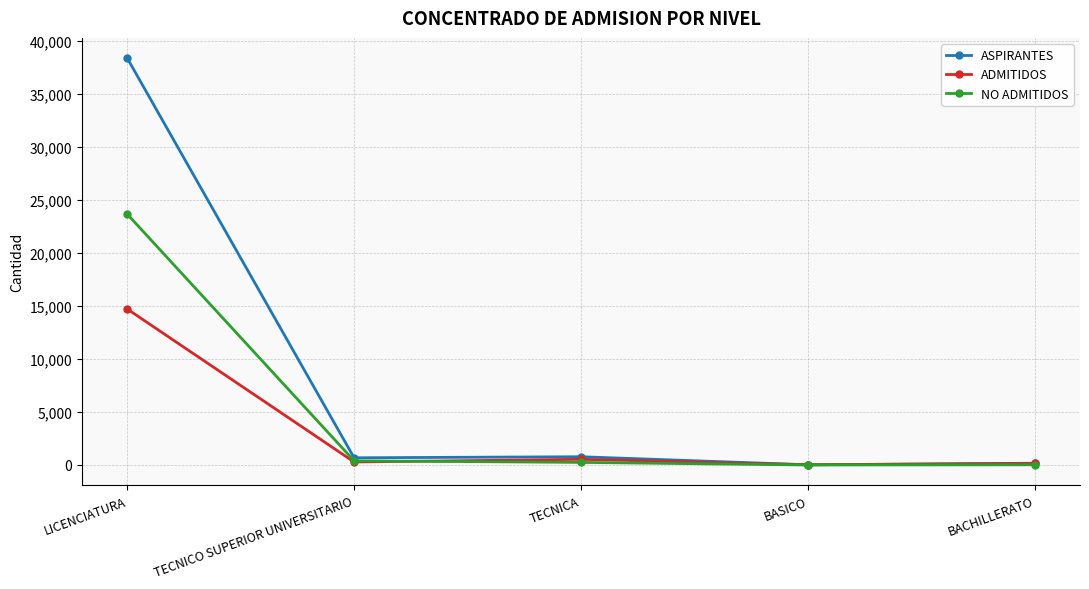

In NO ADMITIDOS, how many points are lower than both neighbors (excluding endpoints)?

1